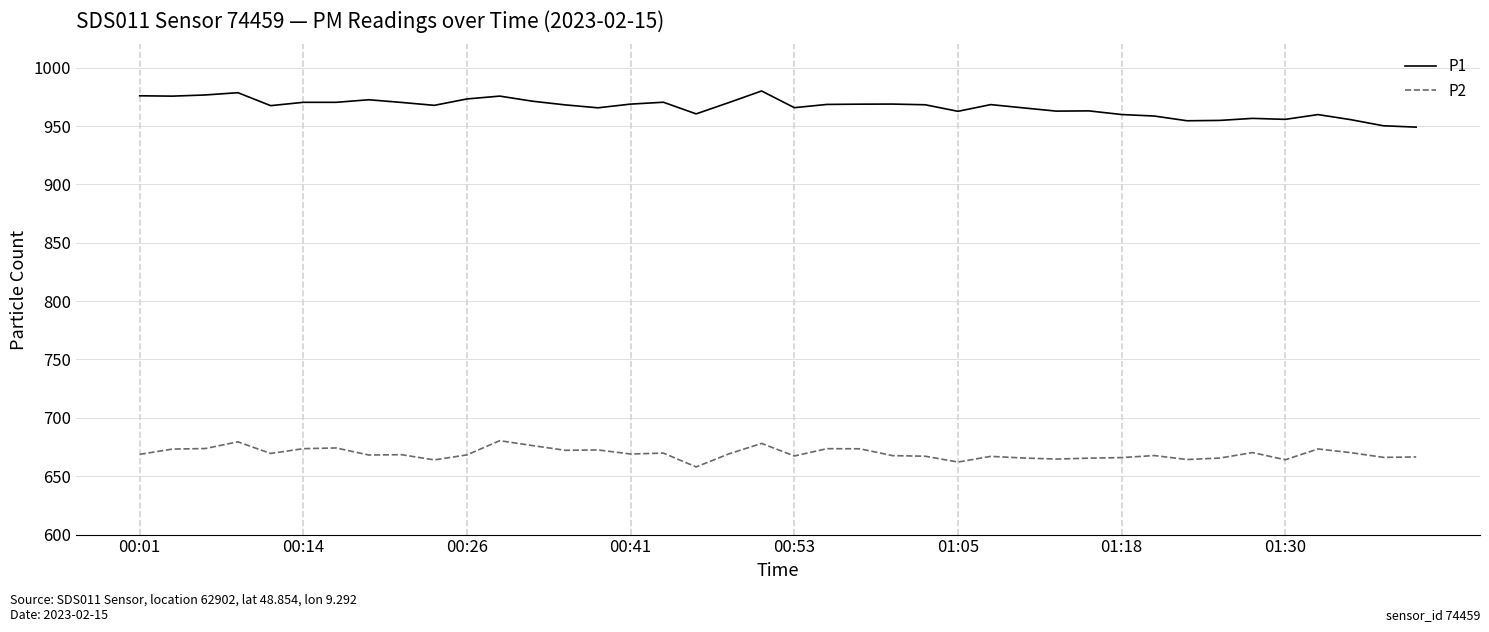

True or false: P1 and P2 intersect in this chart.

False